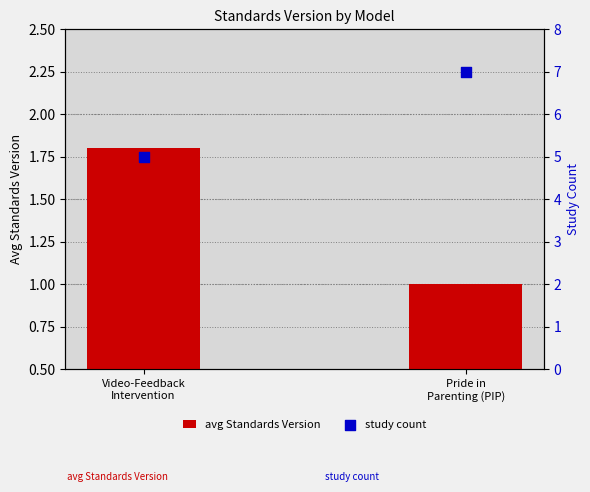

Which series has the widest spread of Y values?

study count